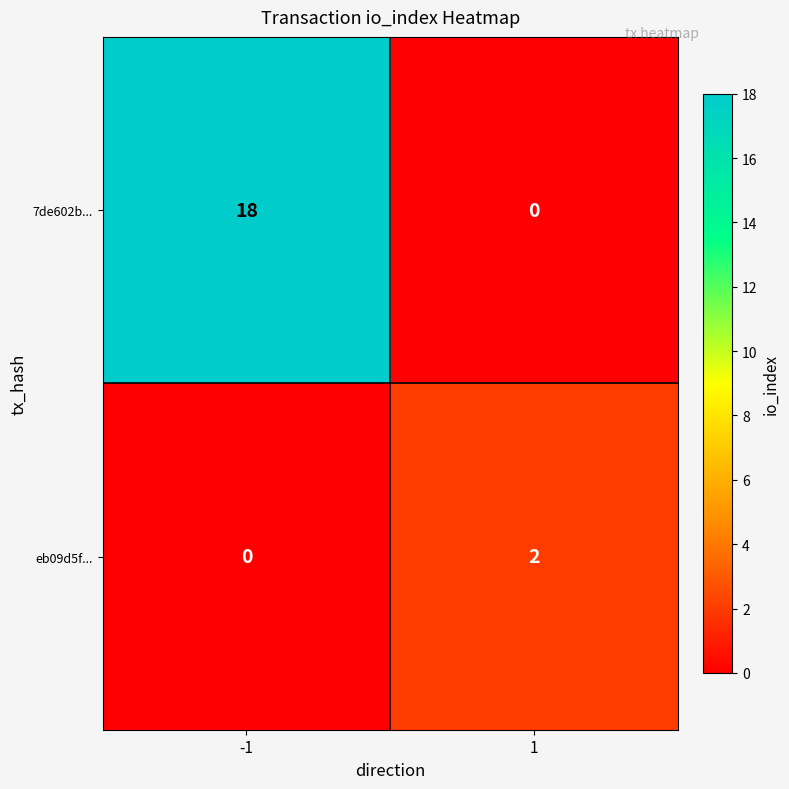

Which label corresponds to the largest value in the chart?

-1